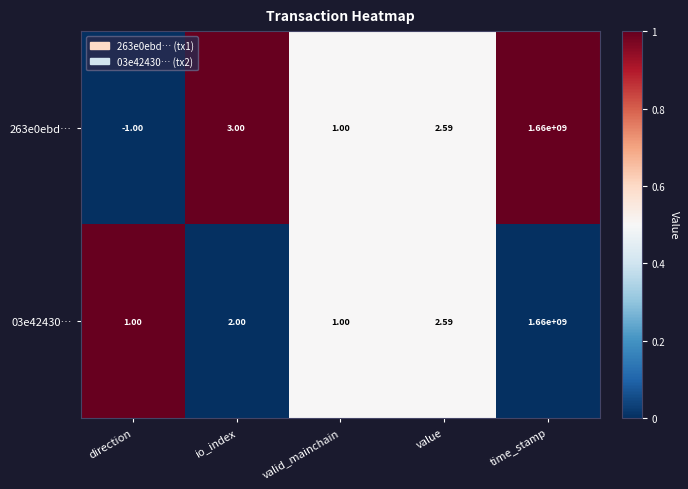

Rank the series by their average value, from highest to lowest.

03e42430…, 263e0ebd…